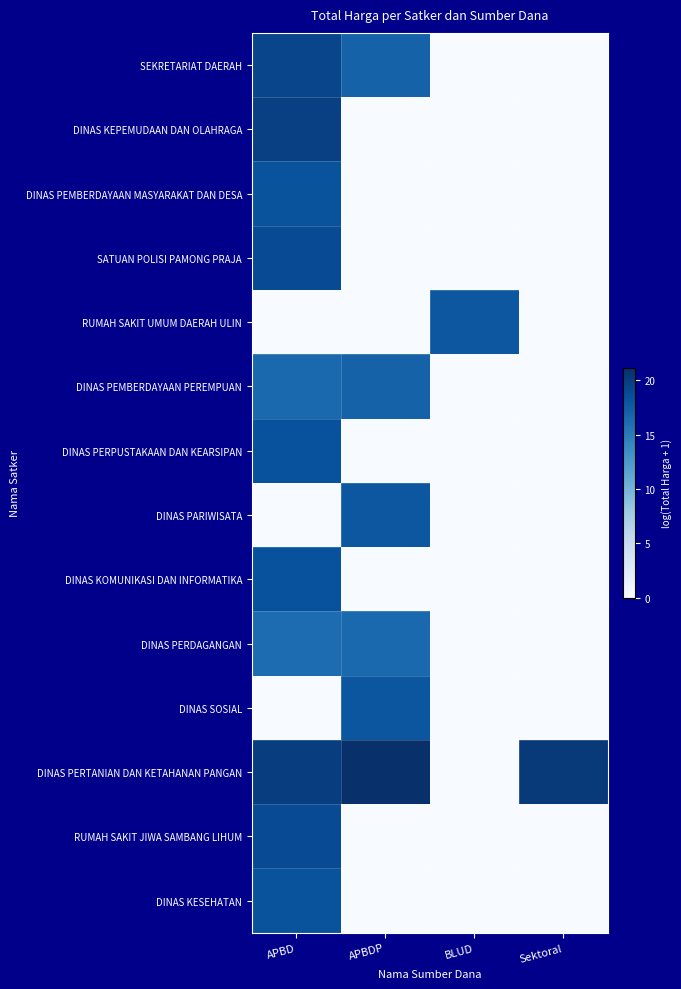

Reading left to right, extract all data points from this chart.

SEKRETARIAT DAERAH: APBD=19.3	APBDP=17.0	BLUD=0.0	Sektoral=0.0
DINAS KEPEMUDAAN DAN OLAHRAGA: APBD=19.8	APBDP=0.0	BLUD=0.0	Sektoral=0.0
DINAS PEMBERDAYAAN MASYARAKAT DAN DESA: APBD=18.3	APBDP=0.0	BLUD=0.0	Sektoral=0.0
SATUAN POLISI PAMONG PRAJA: APBD=18.8	APBDP=0.0	BLUD=0.0	Sektoral=0.0
RUMAH SAKIT UMUM DAERAH ULIN: APBD=0.0	APBDP=0.0	BLUD=18.0	Sektoral=0.0
DINAS PEMBERDAYAAN PEREMPUAN: APBD=16.5	APBDP=17.0	BLUD=0.0	Sektoral=0.0
DINAS PERPUSTAKAAN DAN KEARSIPAN: APBD=18.4	APBDP=0.0	BLUD=0.0	Sektoral=0.0
DINAS PARIWISATA: APBD=0.0	APBDP=18.0	BLUD=0.0	Sektoral=0.0
DINAS KOMUNIKASI DAN INFORMATIKA: APBD=18.4	APBDP=0.0	BLUD=0.0	Sektoral=0.0
DINAS PERDAGANGAN: APBD=16.2	APBDP=16.5	BLUD=0.0	Sektoral=0.0
DINAS SOSIAL: APBD=0.0	APBDP=18.0	BLUD=0.0	Sektoral=0.0
DINAS PERTANIAN DAN KETAHANAN PANGAN: APBD=20.0	APBDP=21.1	BLUD=0.0	Sektoral=20.3
RUMAH SAKIT JIWA SAMBANG LIHUM: APBD=18.8	APBDP=0.0	BLUD=0.0	Sektoral=0.0
DINAS KESEHATAN: APBD=18.2	APBDP=0.0	BLUD=0.0	Sektoral=0.0